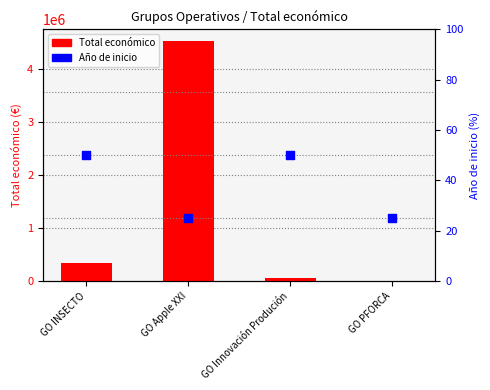

What is the total value across all series at GO PFORCA?

25